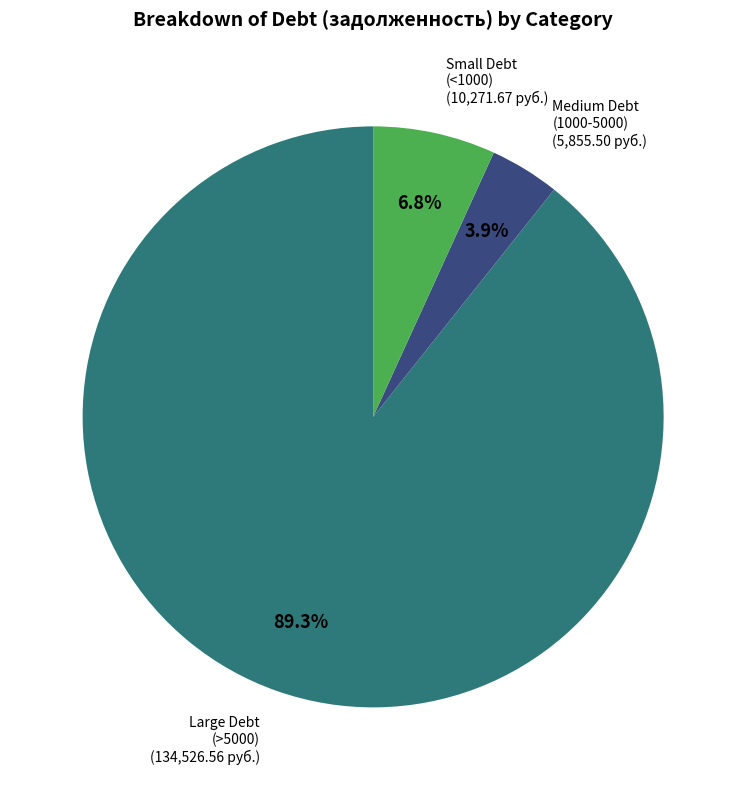

Is there any slice that represents more than half of the pie?

Yes